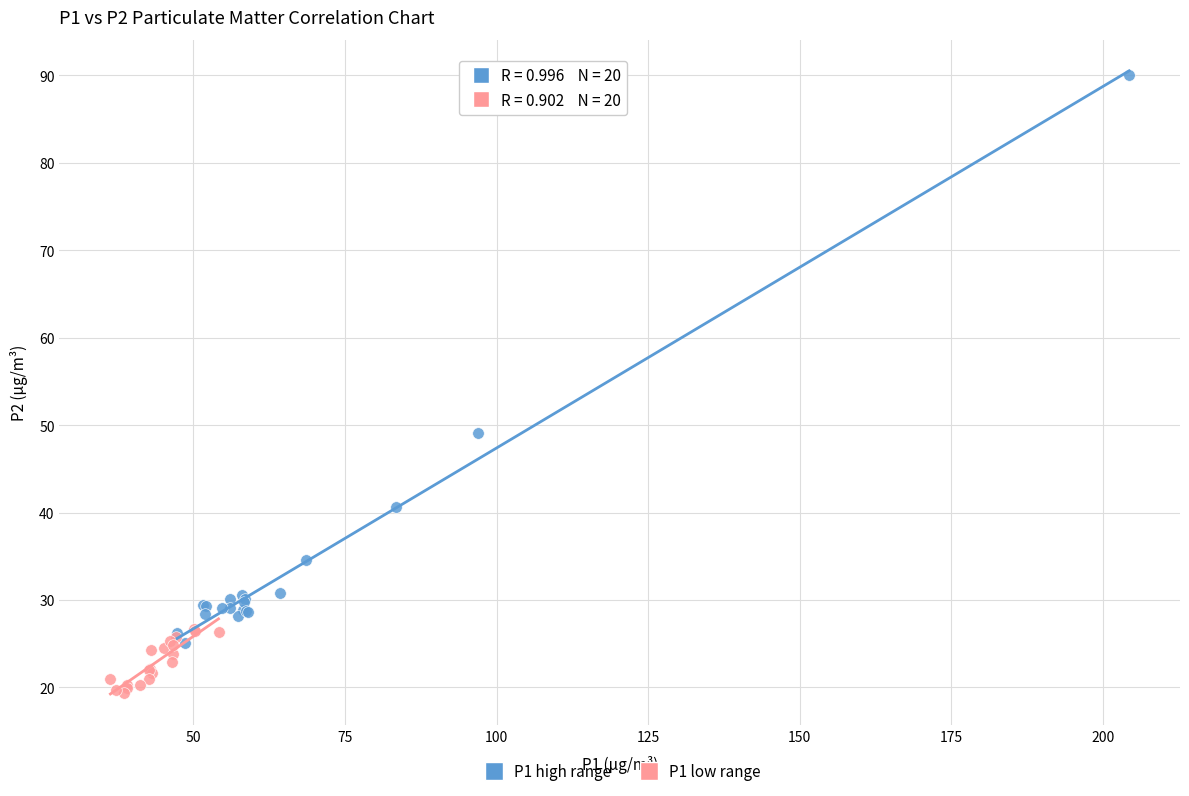

Which series contains the highest Y value?

P1 high range